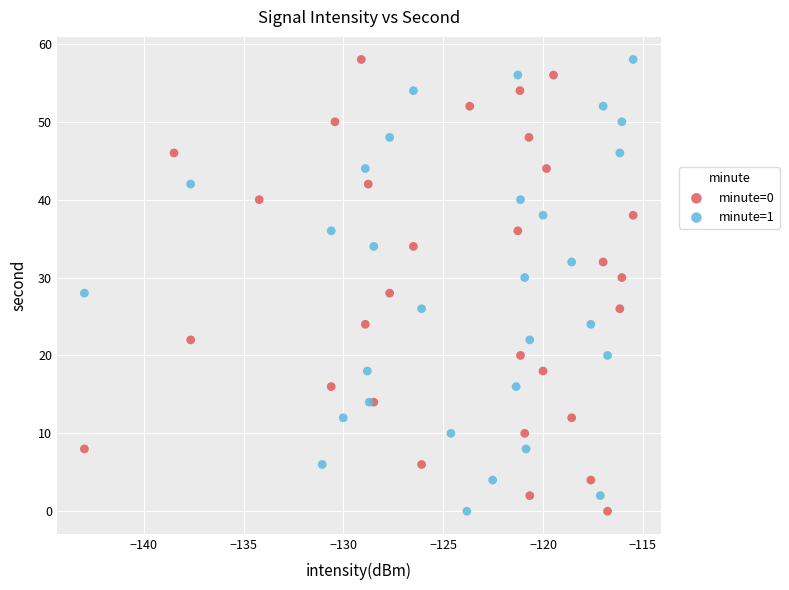

What are all the series names shown in the legend?

minute=0, minute=1